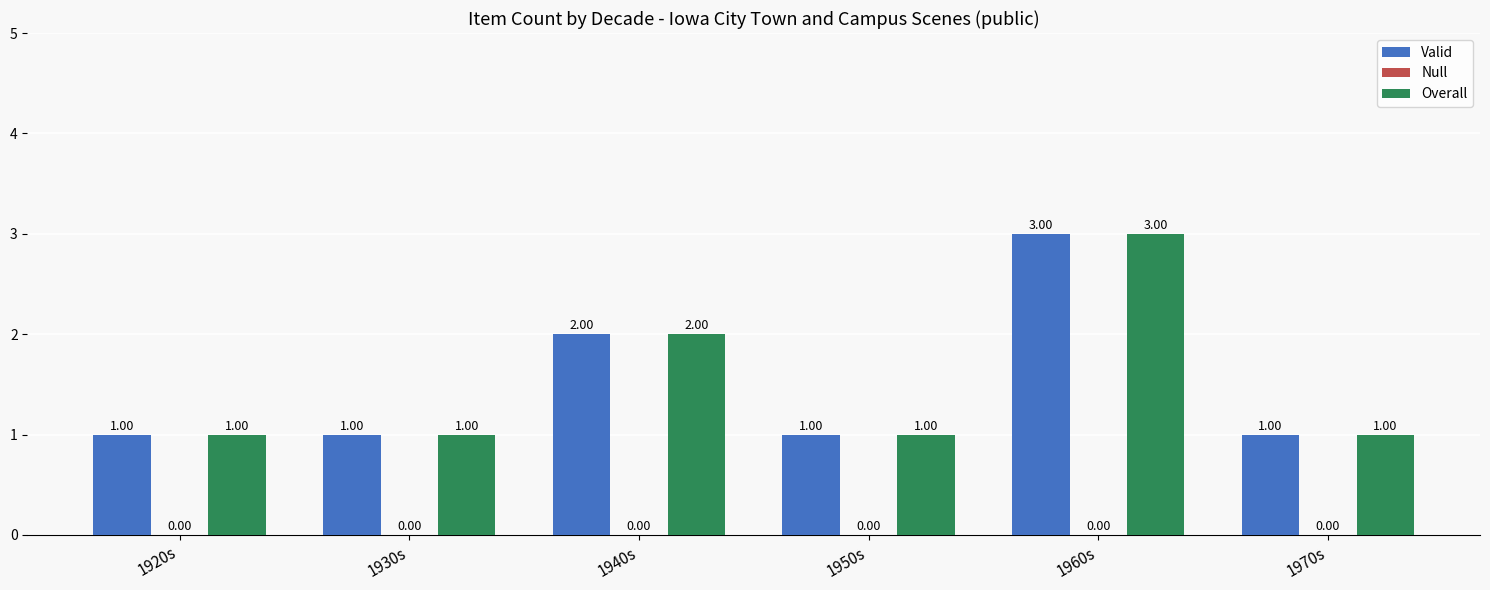

What is the sum of the Valid values at 1960s and 1930s?

4